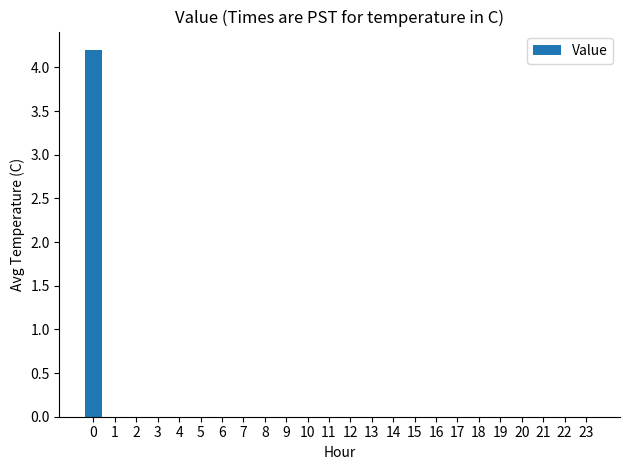

Reading right to left, what are all the values shown in this chart?

0.0	0.0	0.0	0.0	0.0	0.0	0.0	0.0	0.0	0.0	0.0	0.0	0.0	0.0	0.0	0.0	0.0	0.0	0.0	0.0	0.0	0.0	0.0	4.2